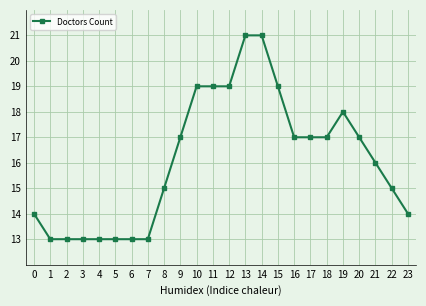

How many values are between 13 and 19?

22